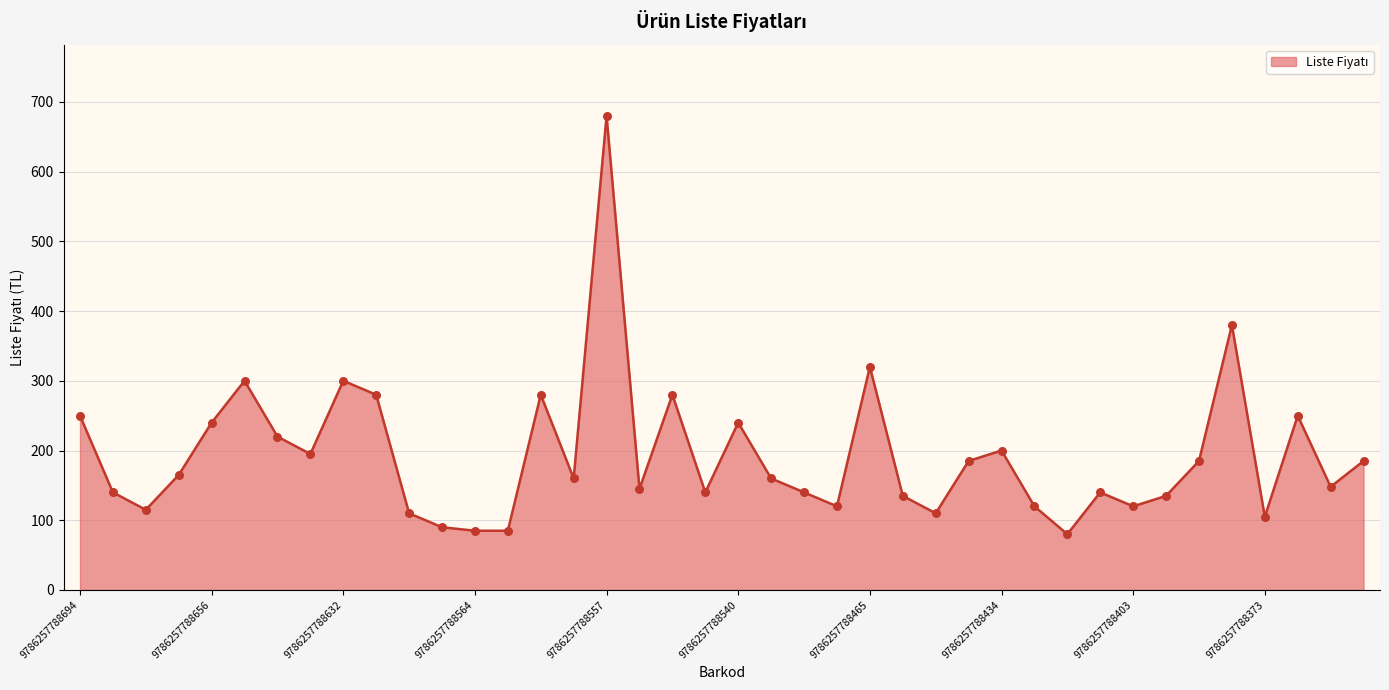

What is the difference between the maximum and minimum values?

600